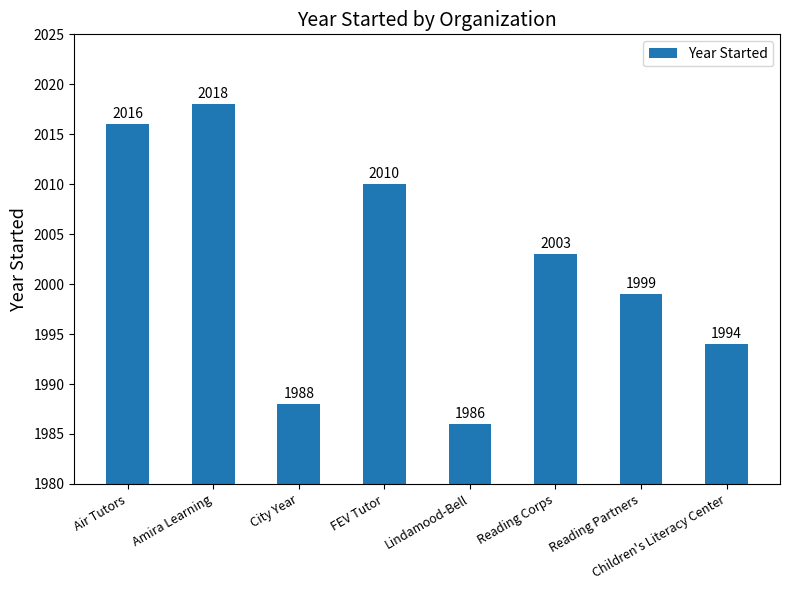

At which label is the value closest to 2002?

Reading Corps